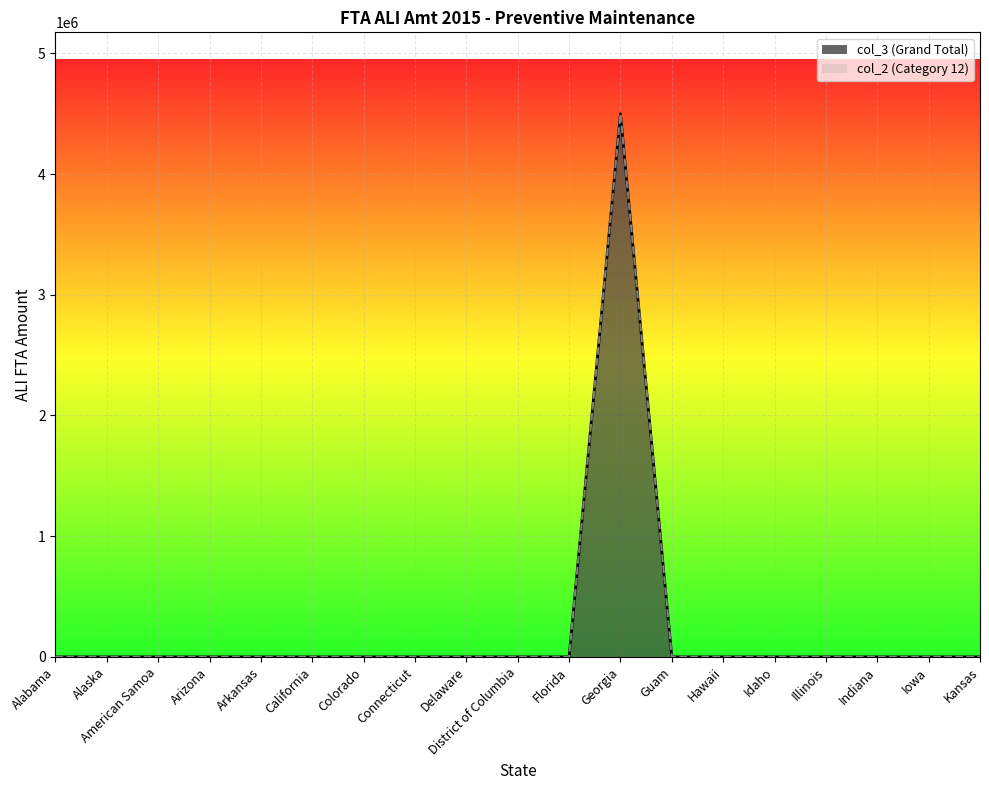

Where is the first local maximum for col_3 (Grand Total)?

Georgia